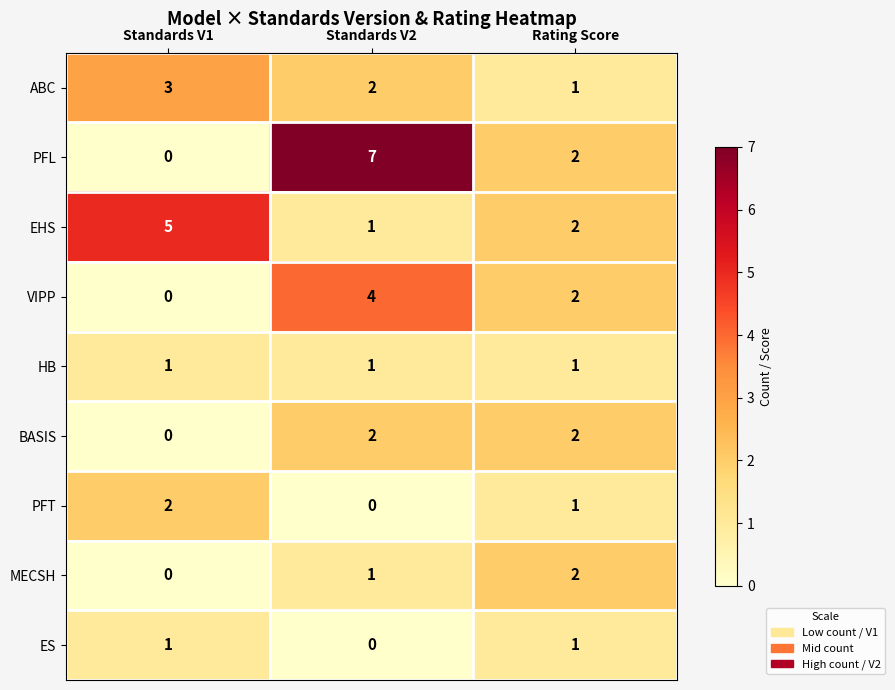

Which series has the largest range (max minus min)?

PFL